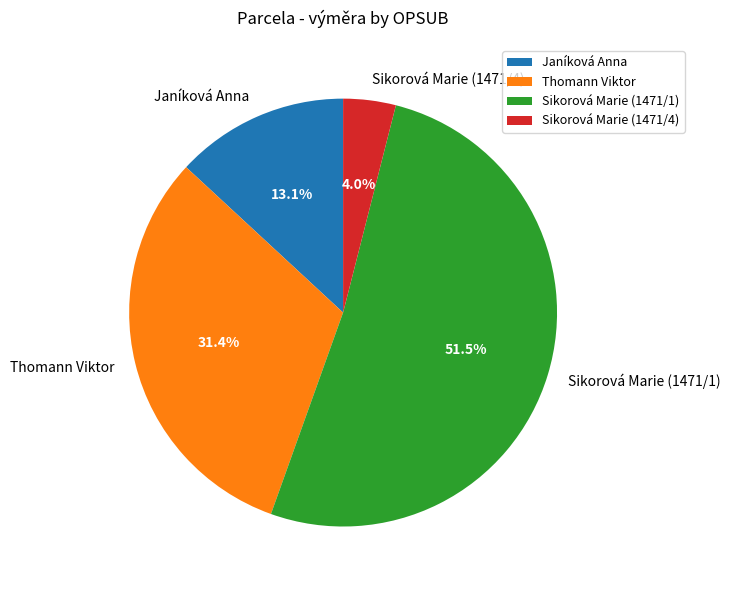

How many segments does this pie chart have?

4